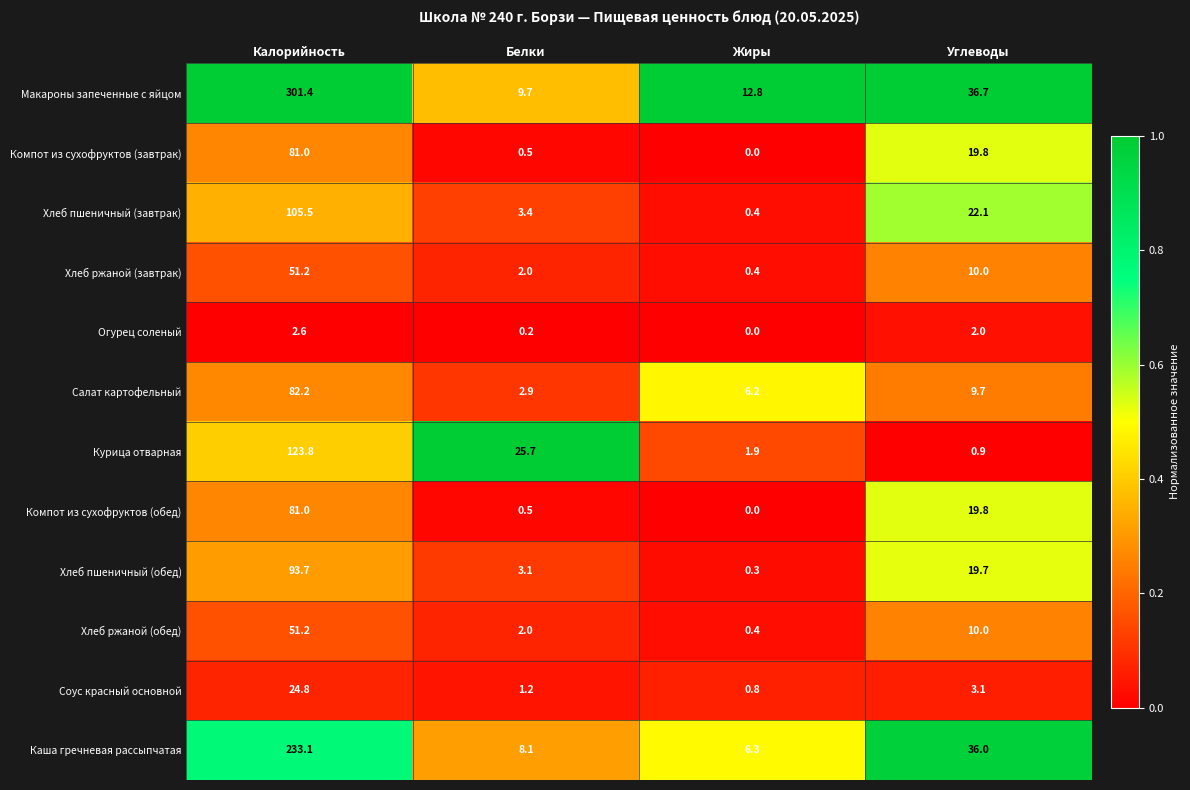

What is the spread (max minus min) of values at Углеводы?

35.8